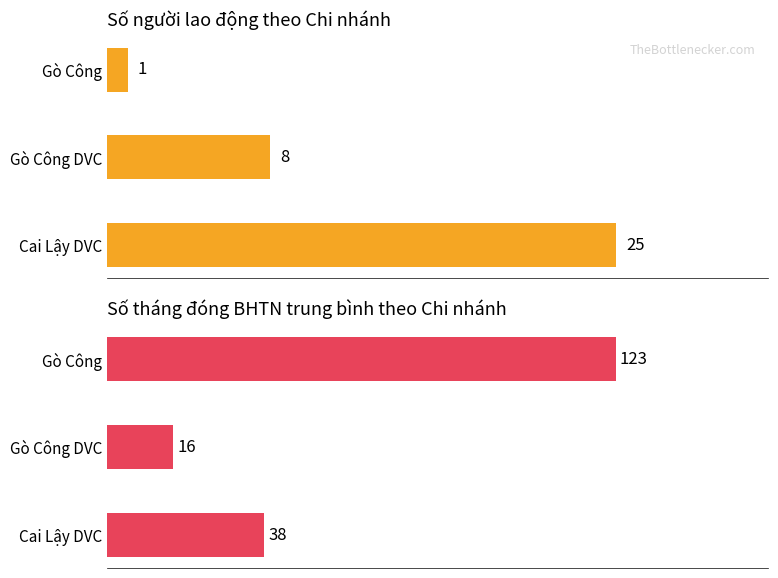

The Số tháng đóng TB series shows 10 at Gò Công DVC. True or false?

False